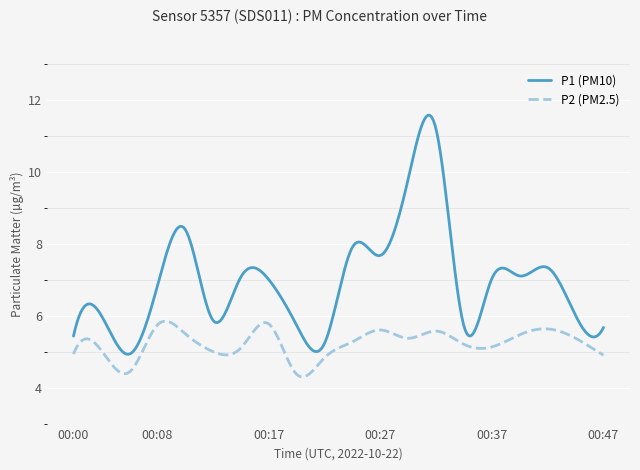

Which series has the widest spread of values?

P1 (PM10)